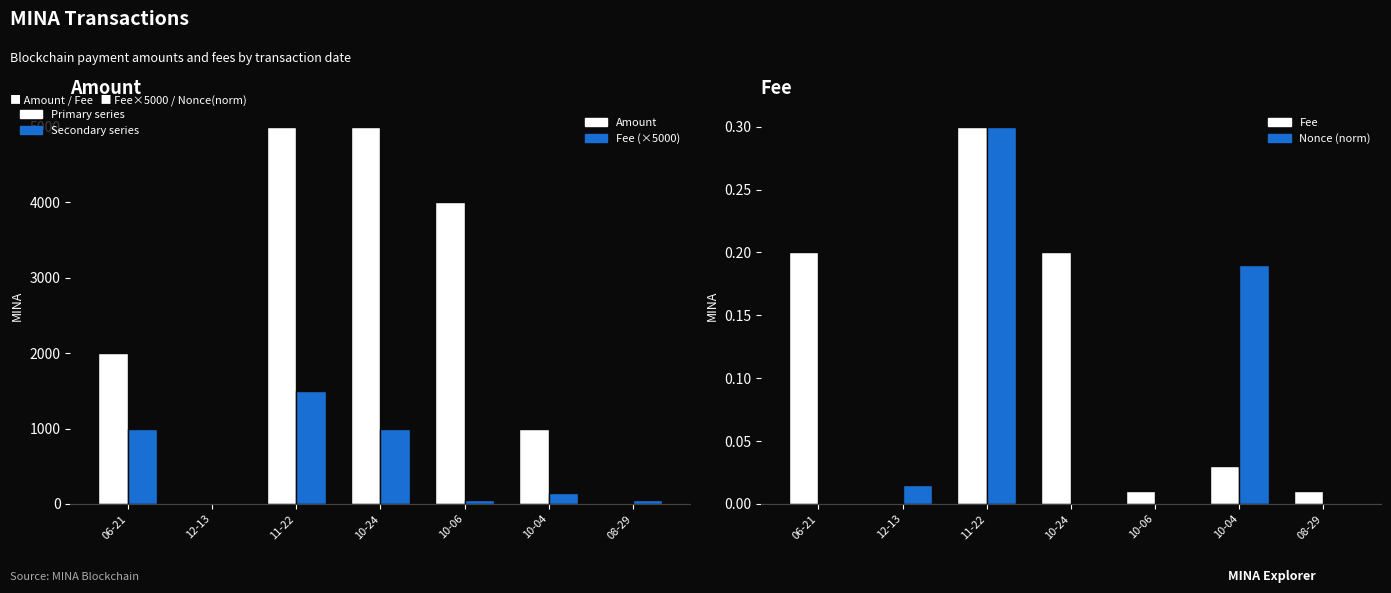

What is the label of the 7th bar from the left?

08-29